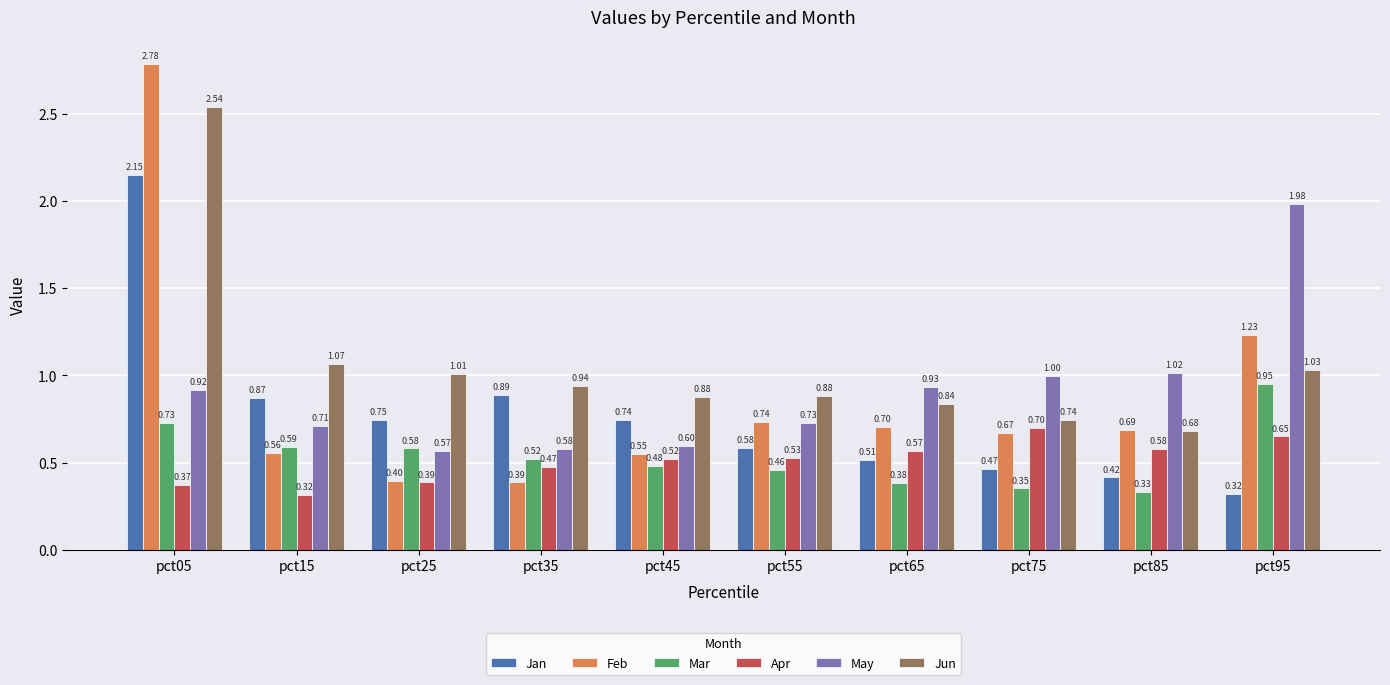

How many Apr values are between 0 and 1?

10